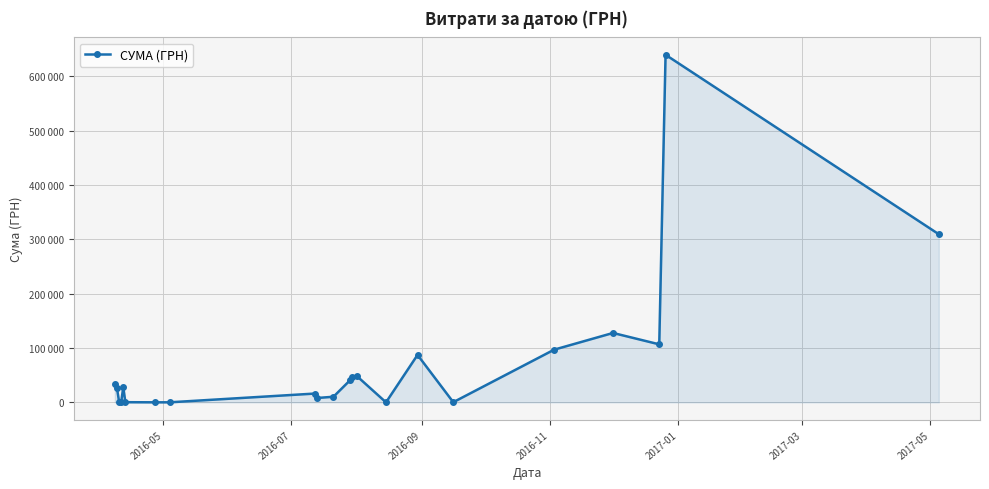

What is the minimum value shown in the chart?

66.0